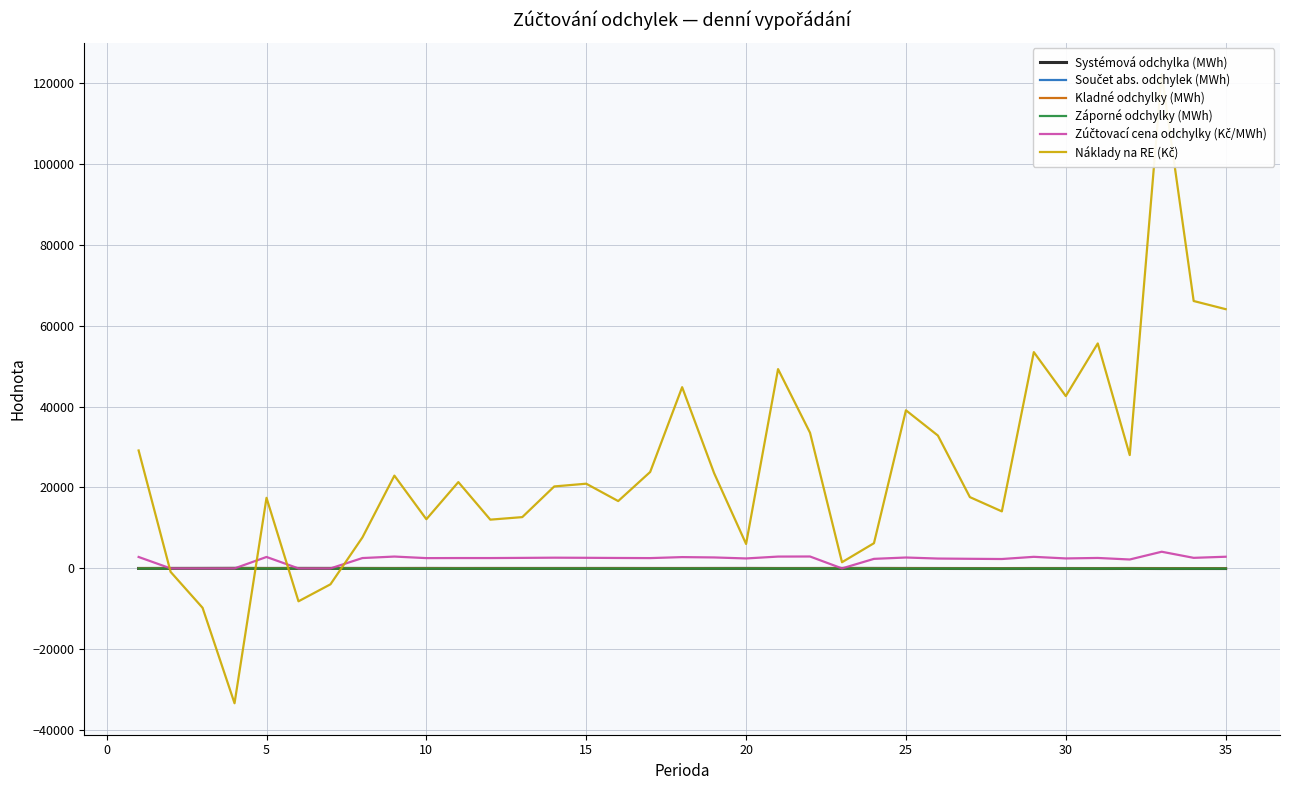

Reading left to right, extract all data points from this chart.

Systémová odchylka (MWh): -10.4	0.9	6.2	19.7	-7.2	6.1	2.7	-4.4	-9.8	-1.1	-10.5	-6.2	-8.0	-7.7	-8.2	-6.1	-12.5	-15.2	-7.7	-2.2	-16.2	-14.2	0.8	-1.5	-12.2	-17.6	-23.0	-28.5	-18.2	-18.6	-26.3	-15.3	-30.0	-27.5	-29.8
Součet abs. odchylek (MWh): 60.7	47.3	53.7	61.8	55.6	53.7	57.2	55.4	62.2	73.6	61.9	64.1	52.5	49.3	48.0	58.6	49.0	48.4	45.9	45.9	41.7	43.7	59.4	58.9	75.0	55.1	55.5	66.7	54.5	44.4	48.5	61.6	80.5	71.8	76.5
Kladné odchylky (MWh): 25.1	24.1	29.9	40.7	24.2	29.9	30.0	25.5	26.2	36.2	25.7	28.9	22.3	20.8	19.9	26.3	18.3	16.6	19.1	21.8	12.7	14.7	30.1	28.7	31.4	18.7	16.2	19.1	18.1	12.9	11.1	23.2	25.3	22.2	23.3
Záporné odchylky (MWh): -35.6	-23.2	-23.8	-21.1	-31.4	-23.8	-27.2	-29.9	-36.0	-37.4	-36.2	-35.2	-30.3	-28.5	-28.1	-32.4	-30.8	-31.8	-26.8	-24.0	-29.0	-28.9	-29.3	-30.2	-43.6	-36.4	-39.2	-47.7	-36.4	-31.5	-37.4	-38.4	-55.2	-49.6	-53.2
Zúčtovací cena odchylky (Kč/MWh): 2823.5	0.0	0.0	0.0	2827.3	0.0	0.0	2558.5	2926.5	2543.2	2560.6	2557.9	2600.0	2650.2	2619.7	2577.8	2547.7	2792.8	2709.7	2461.5	2922.1	2942.8	0.0	2360.4	2692.1	2435.9	2373.6	2320.8	2860.7	2465.5	2583.2	2202.8	4119.8	2610.3	2884.1
Náklady na RE (Kč): 29139.1	-851.6	-9731.8	-33320.1	17441.4	-8129.8	-3929.5	7659.7	22923.5	12150.5	21326.5	12047.1	12674.0	20253.8	20930.4	16637.8	23824.6	44778.2	23538.3	6043.3	49244.0	33522.3	1526.9	6231.1	39068.3	32824.1	17615.5	14089.6	53443.5	42582.1	55587.3	28007.9	122153.1	66071.0	64056.6